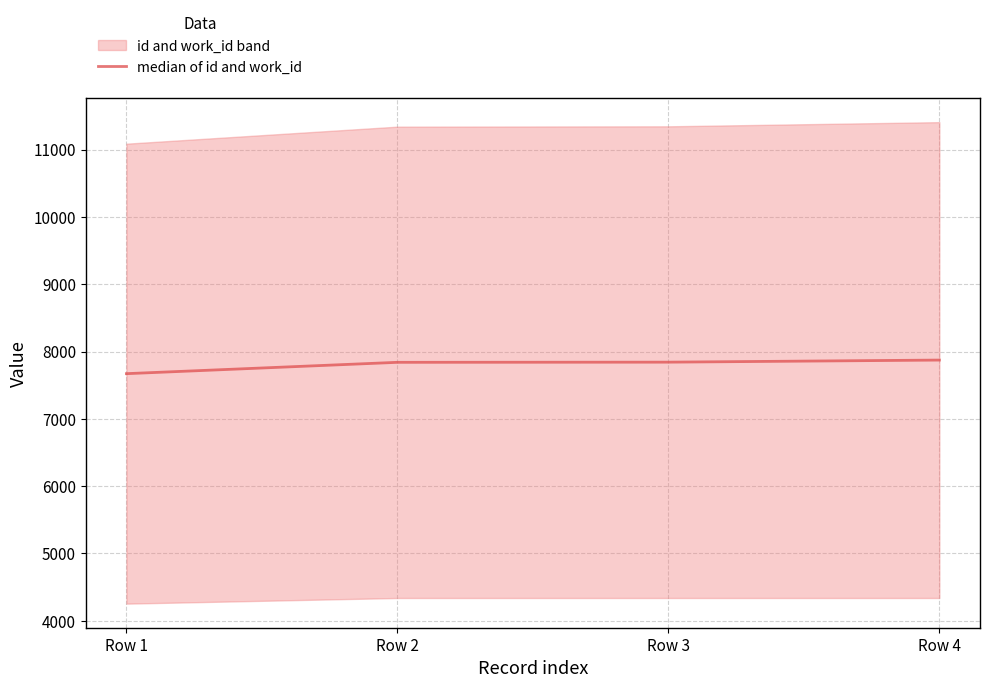

List the labels in order of value, largest first.

Row 4, Row 3, Row 2, Row 1